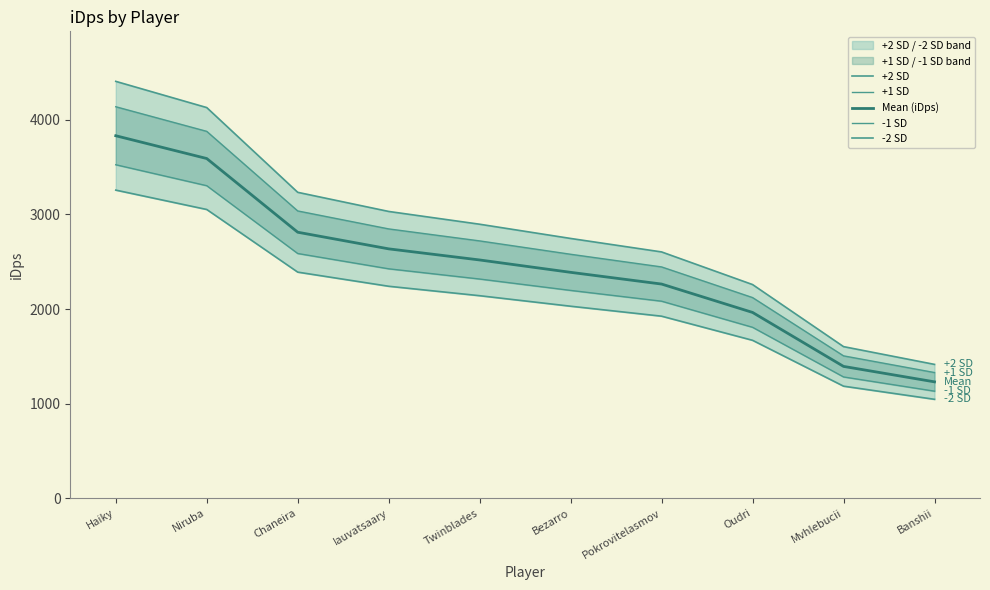

Is this an area chart (filled region under the line)?

No